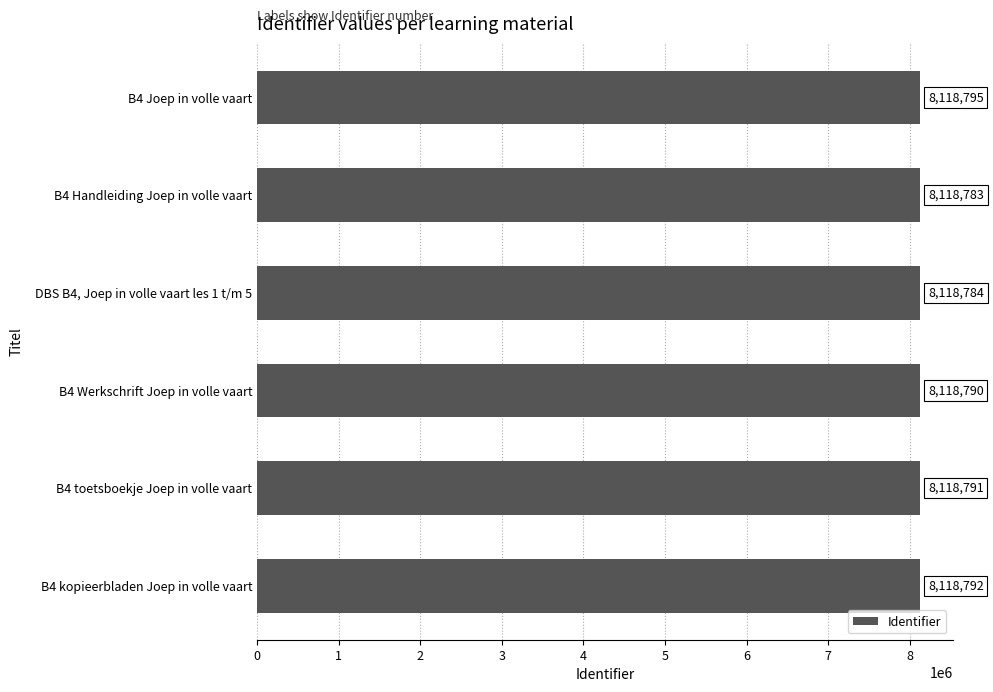

Rank the categories by value from lowest to highest.

B4 Handleiding Joep in volle vaart, DBS B4, Joep in volle vaart les 1 t/m 5, B4 Werkschrift Joep in volle vaart, B4 toetsboekje Joep in volle vaart, B4 kopieerbladen Joep in volle vaart, B4 Joep in volle vaart